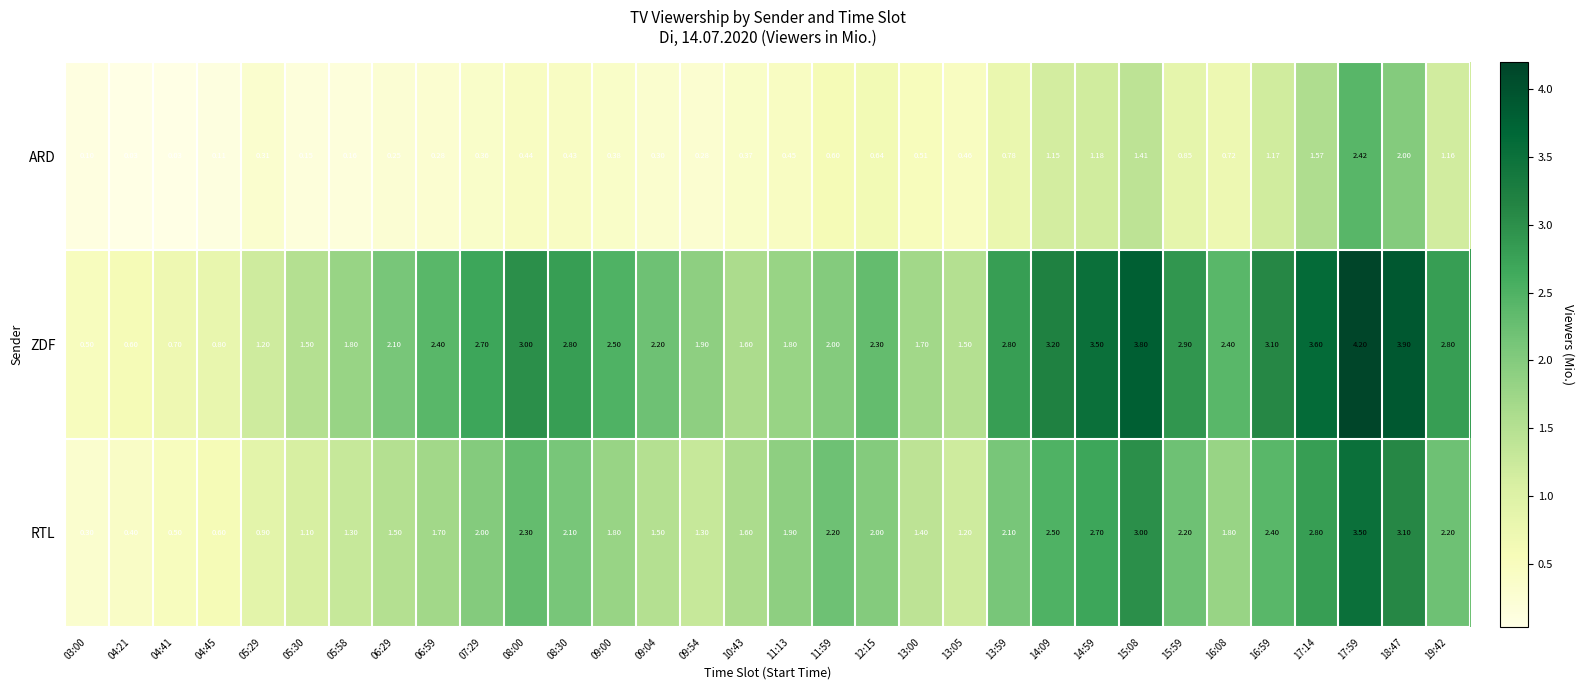

Which series has the largest range (max minus min)?

ZDF